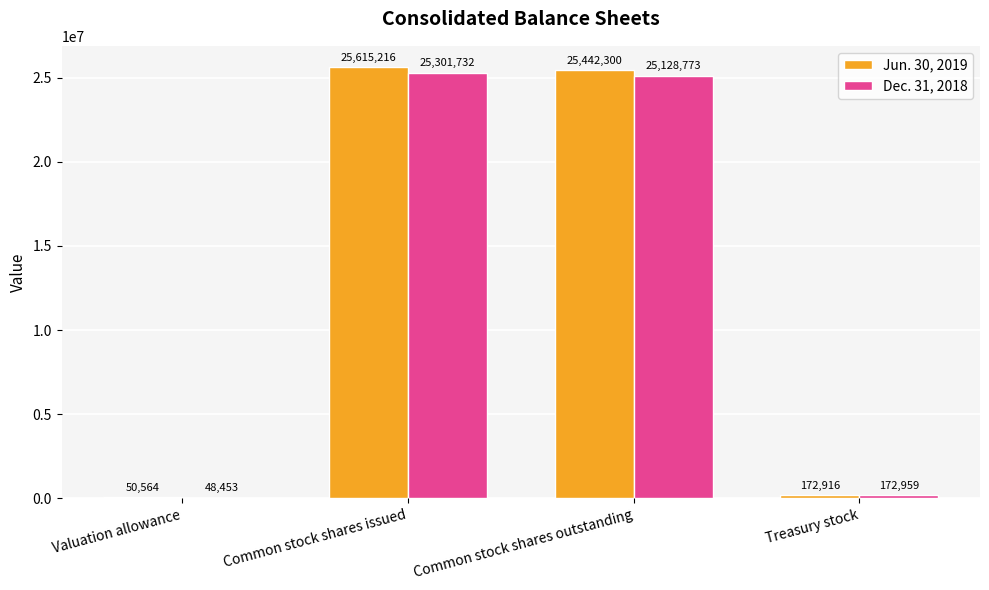

What is the highest value of the Jun. 30, 2019 series?

25615216